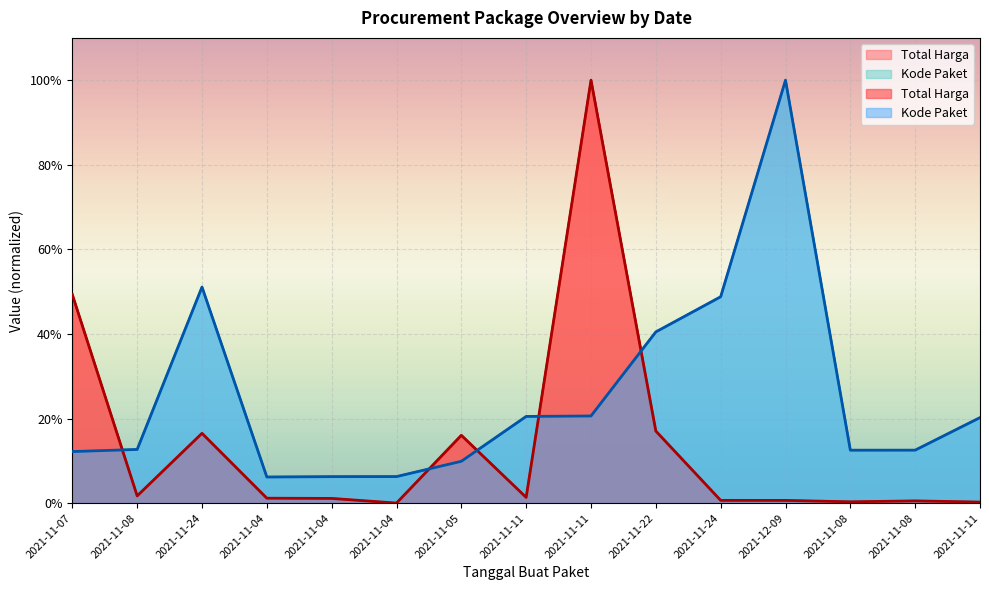

How many lines are shown in the chart?

2